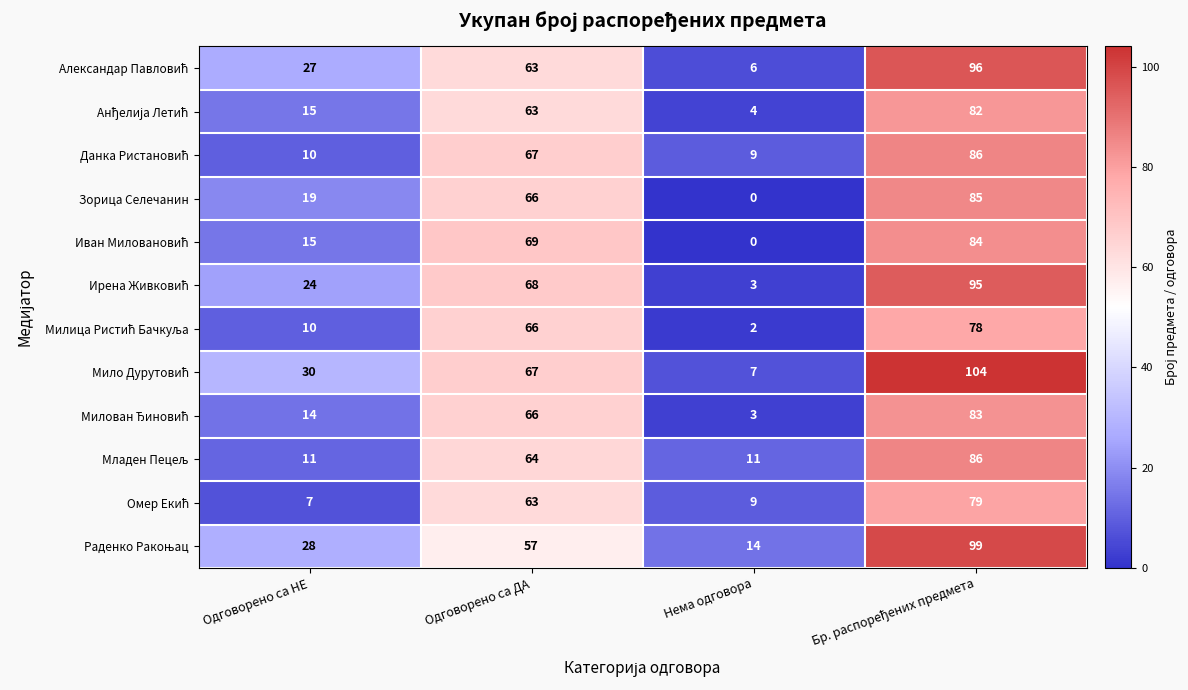

At how many categories does at least one series exceed 29?

3